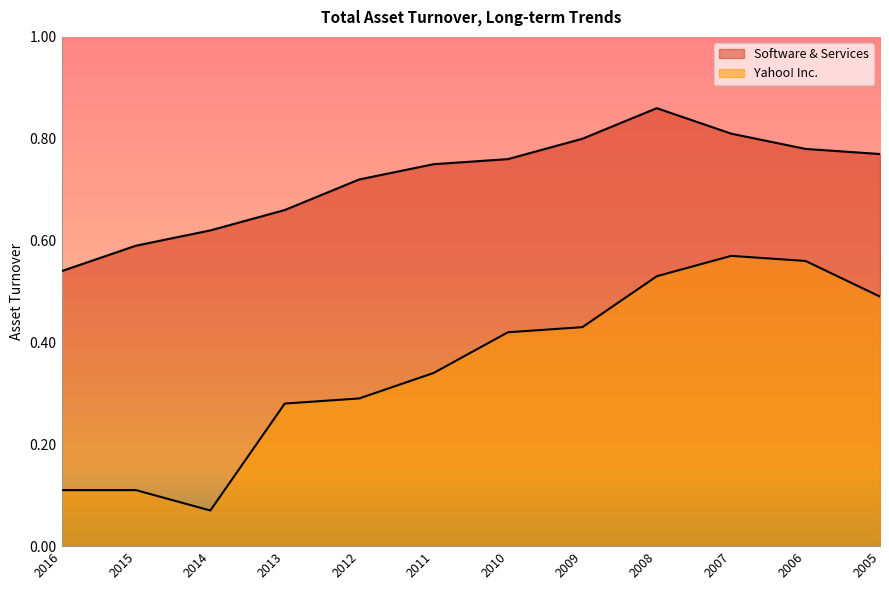

True or false: Yahoo! Inc. and Software & Services intersect in this chart.

False